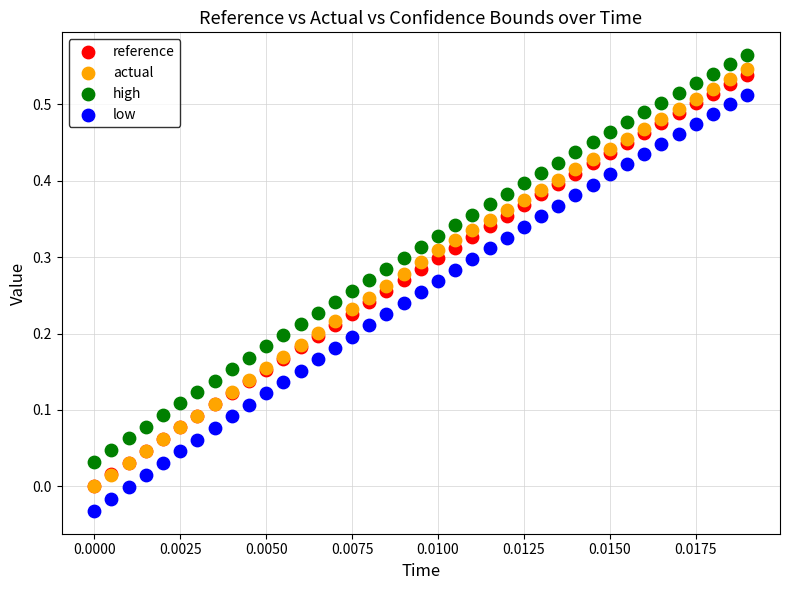

Which series contains the lowest Y value?

low